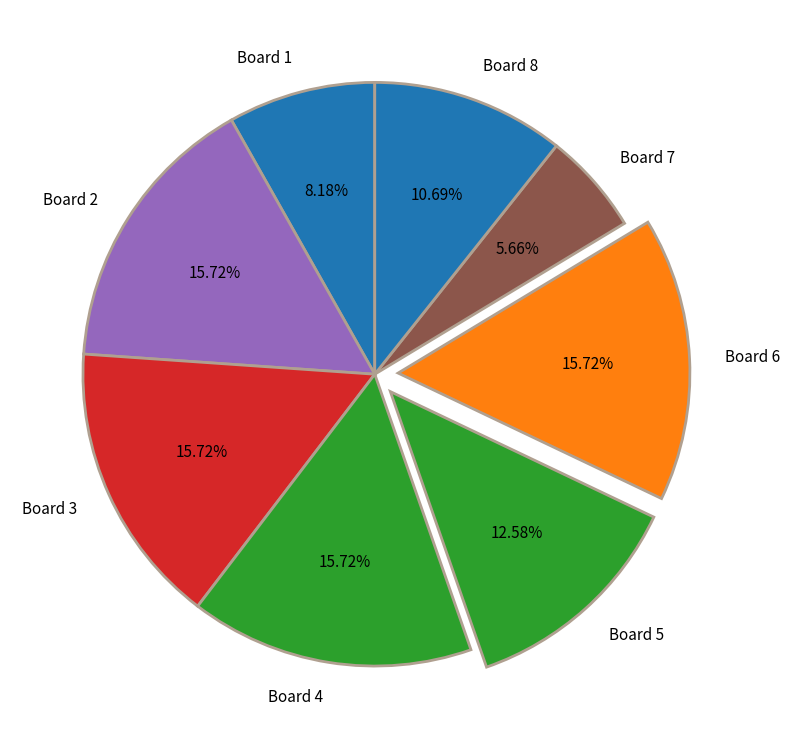

Count the number of slices in the pie.

8